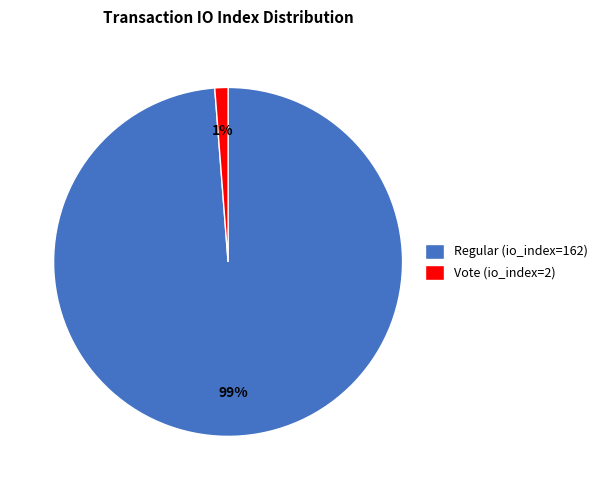

Does Vote (io_index=2) represent more than half of the total?

No